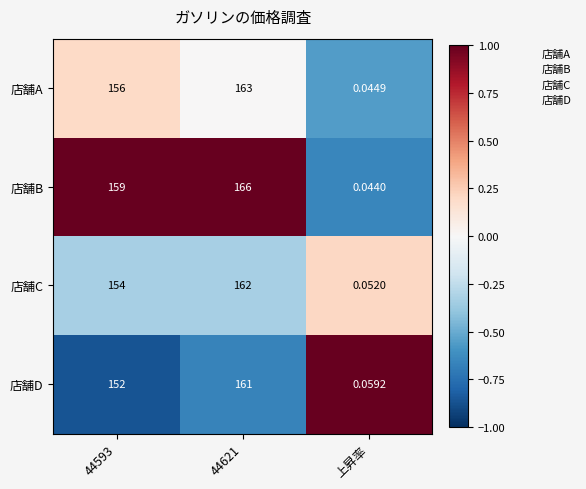

At which category does the chart reach its minimum across all series?

上昇率